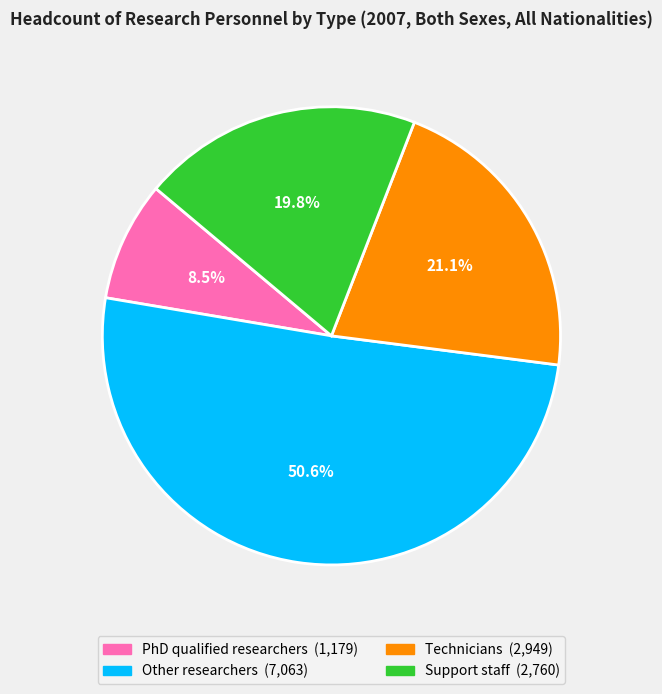

Is PhD qualified researchers the majority of the pie?

No